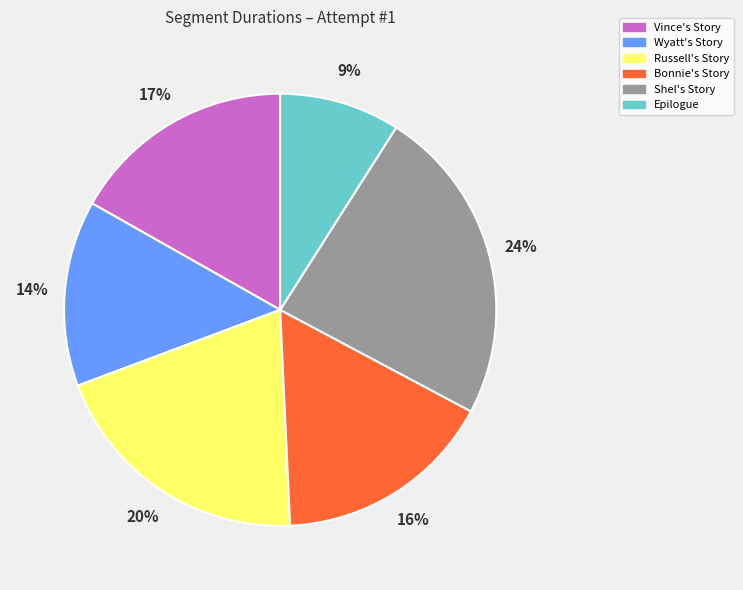

To the nearest percent, what percentage of the pie is Epilogue?

9%